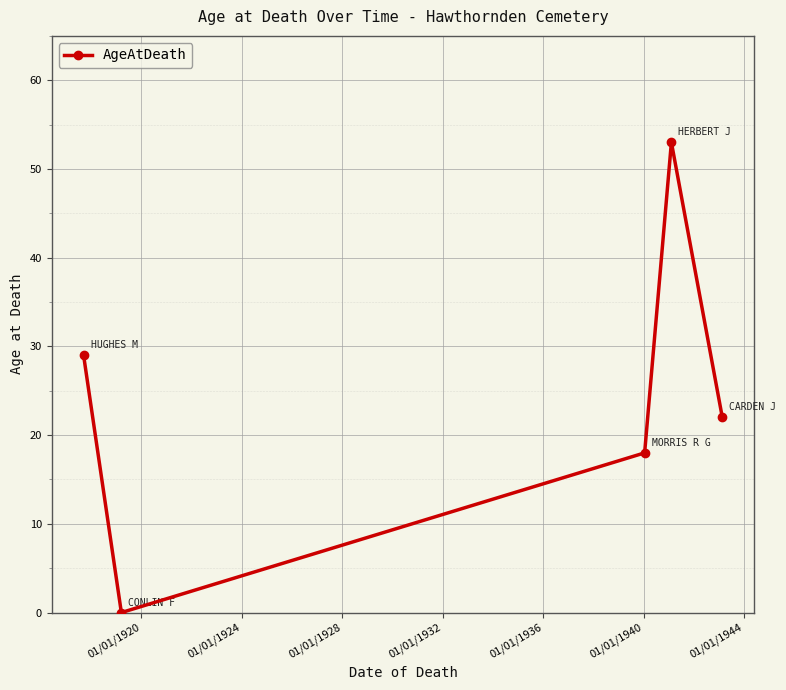

How many points are lower than both their immediate neighbors (excluding endpoints)?

1